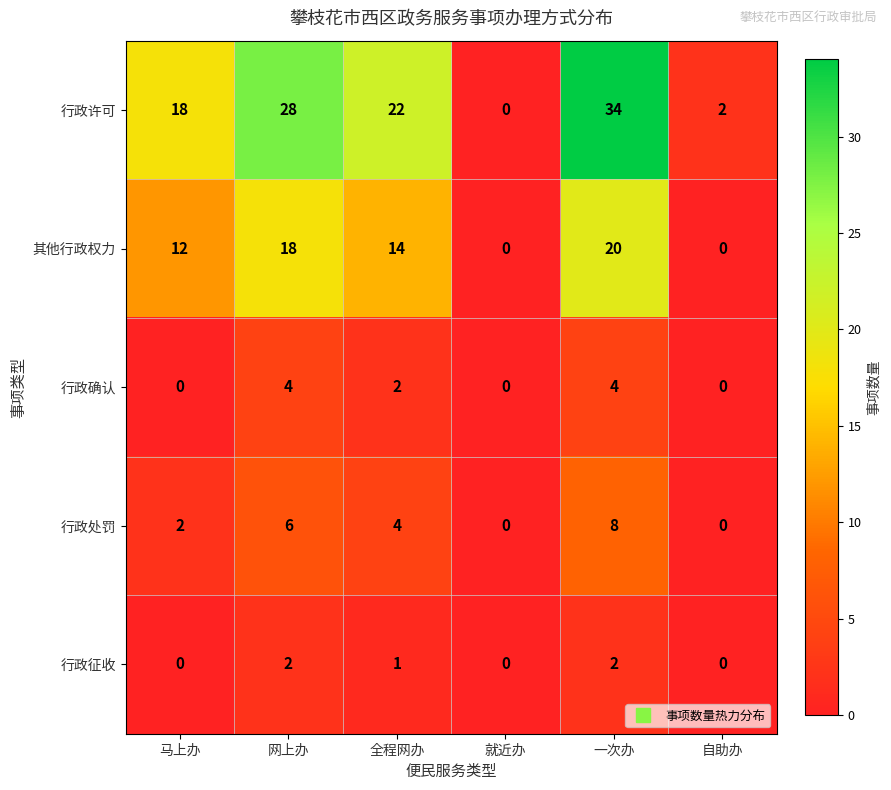

What is the sum of the 行政许可 values at 网上办 and 自助办?

30